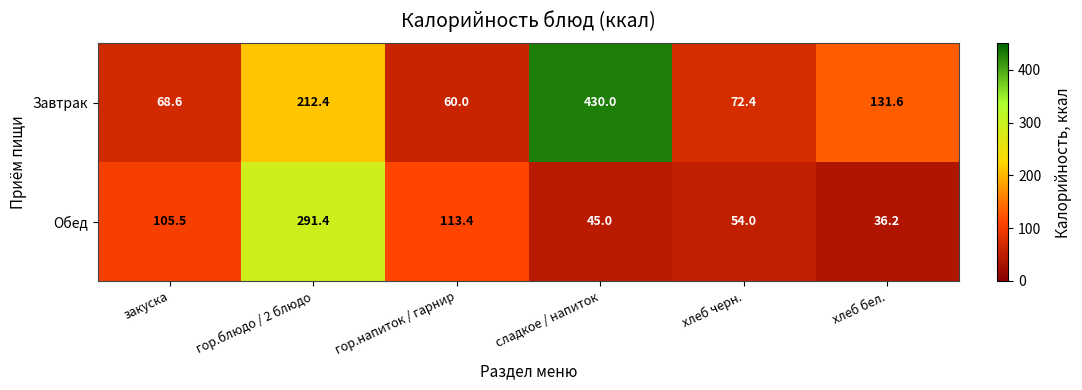

Where is Завтрак nearest to the value 245?

гор.блюдо / 2 блюдо